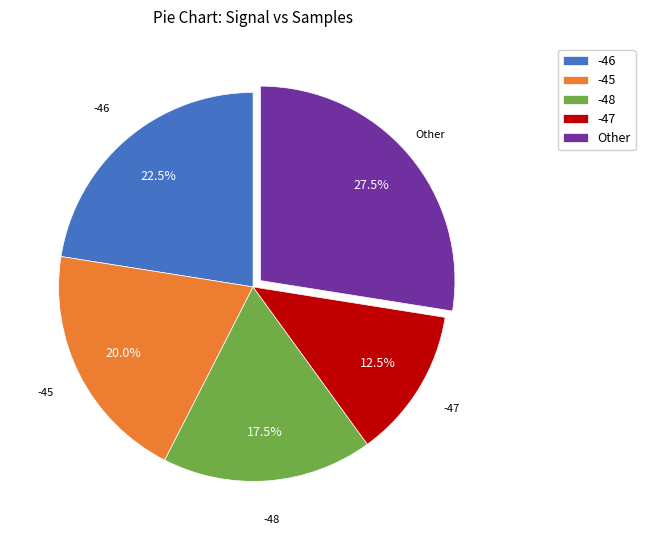

True or false: -47 accounts for 1% of the total.

False